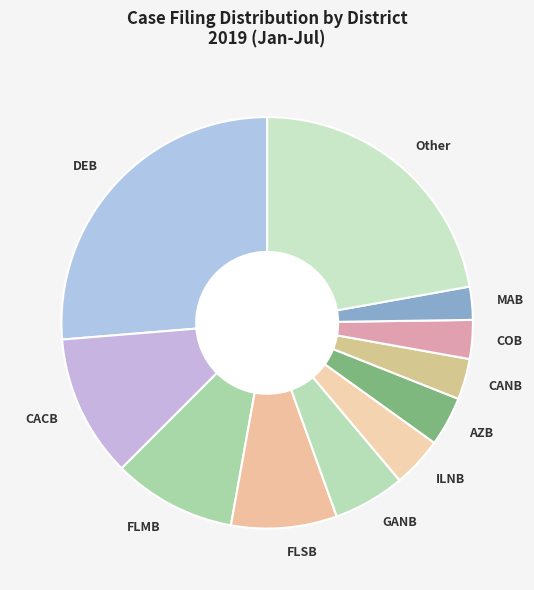

Does any single category account for the majority?

No